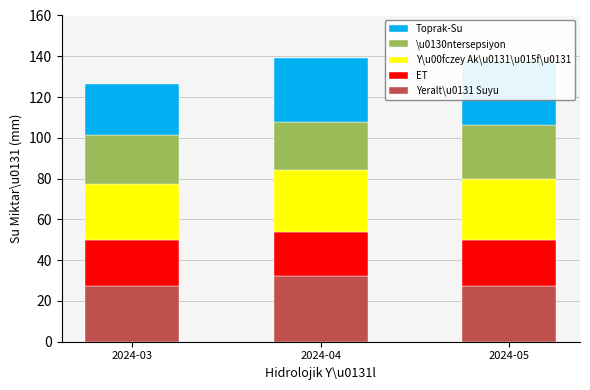

What is the average value of the Yeralt\u0131 Suyu series?

28.8